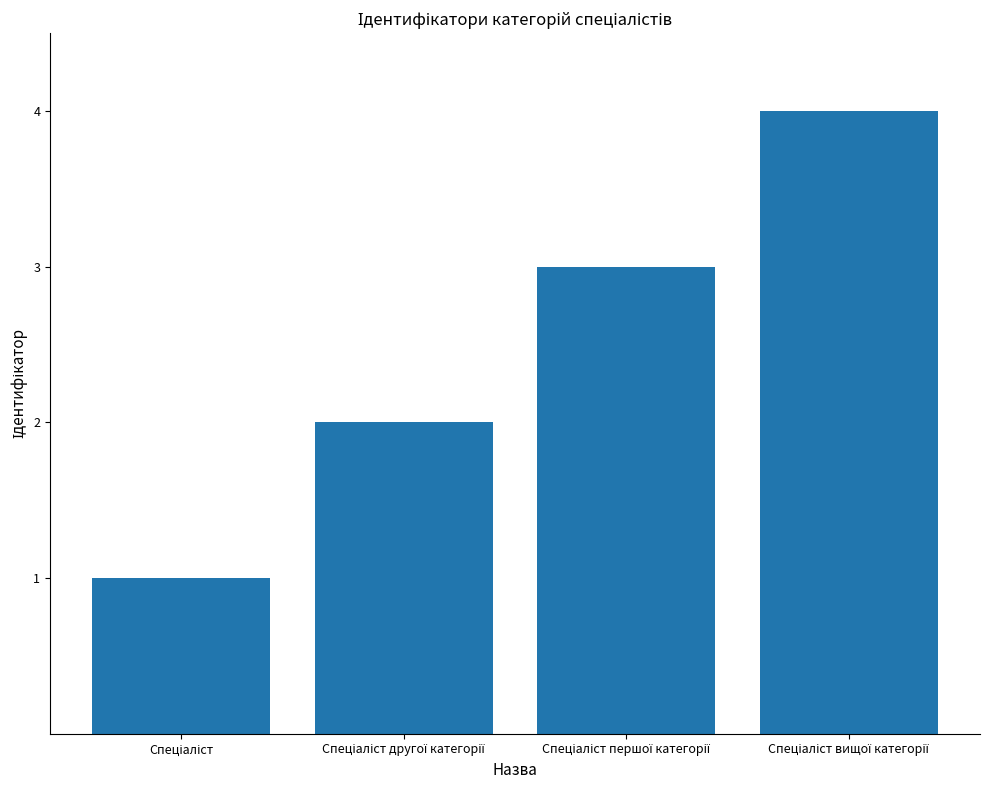

What is the greatest value displayed?

4